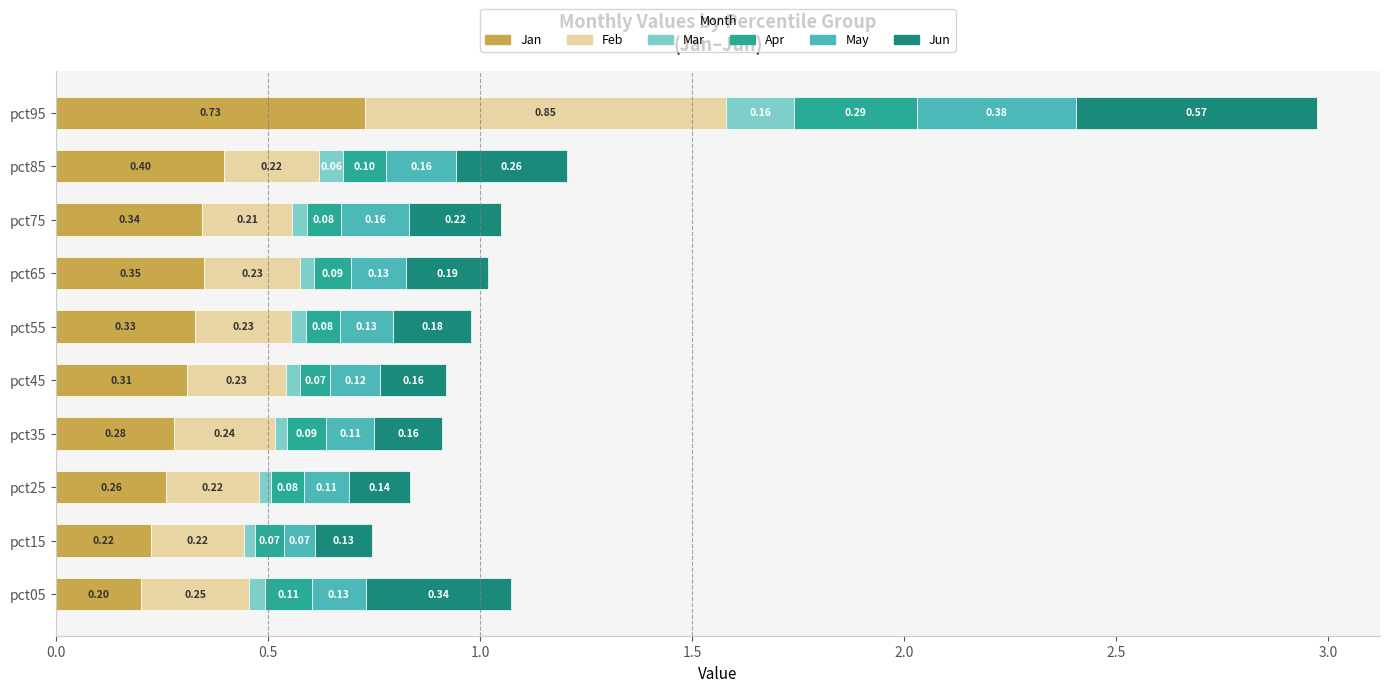

What is the sum of all Jan values?

3.4